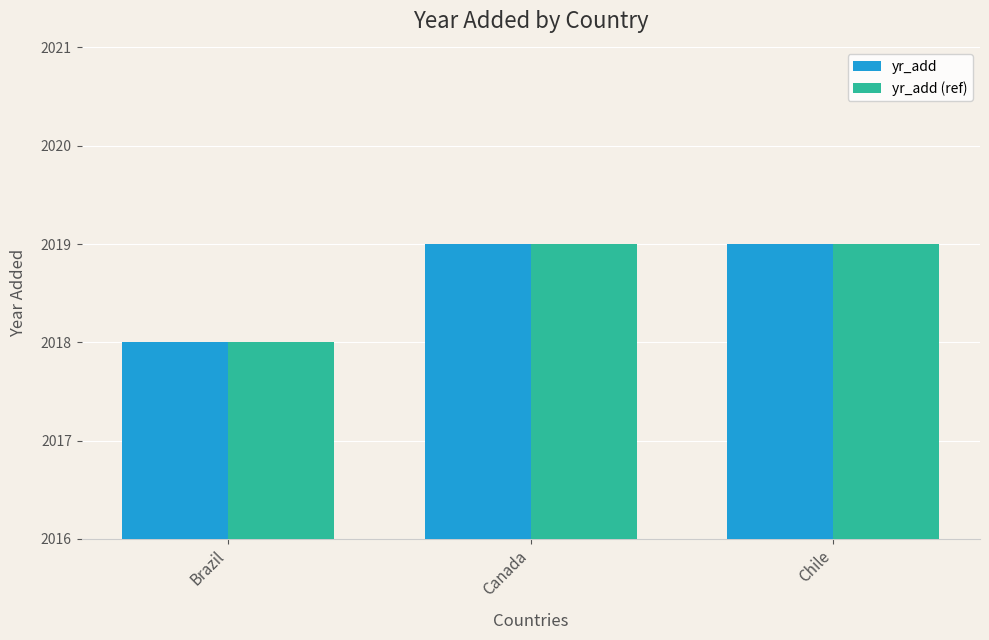

Is it true that yr_add (ref) equals 2019 at Chile?

True